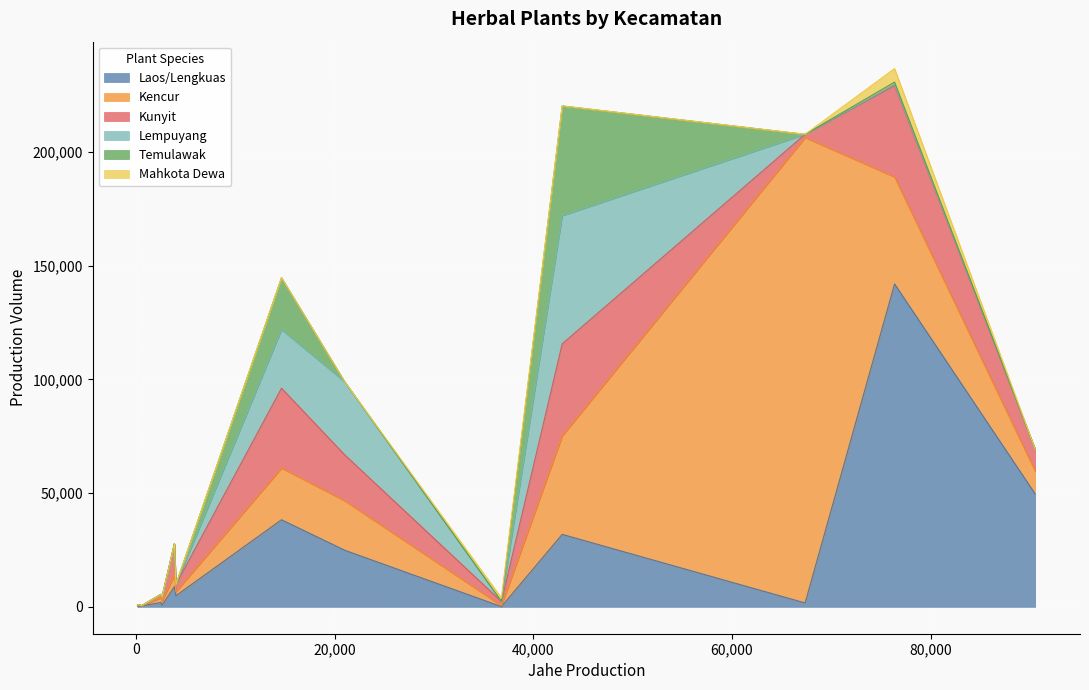

What is the average value of the Kunyit series?

10070